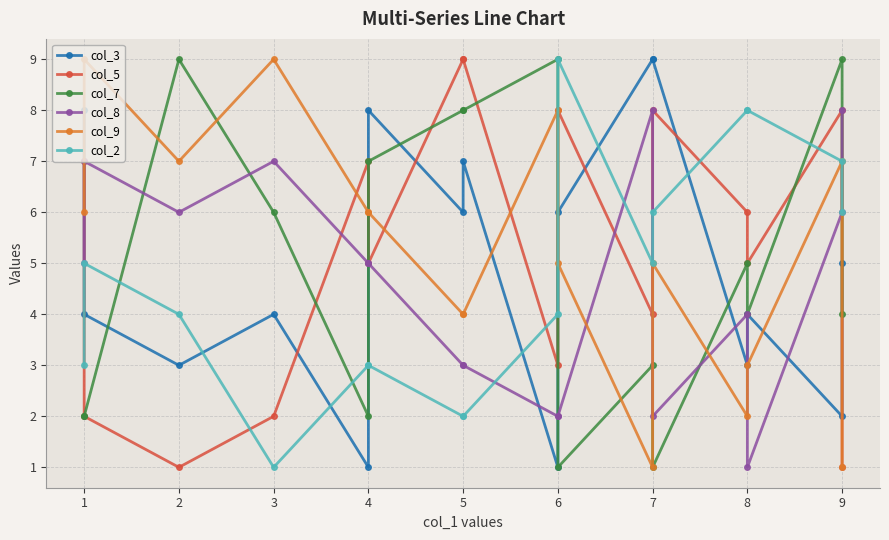

What value does the col_9 series have at 5?

4